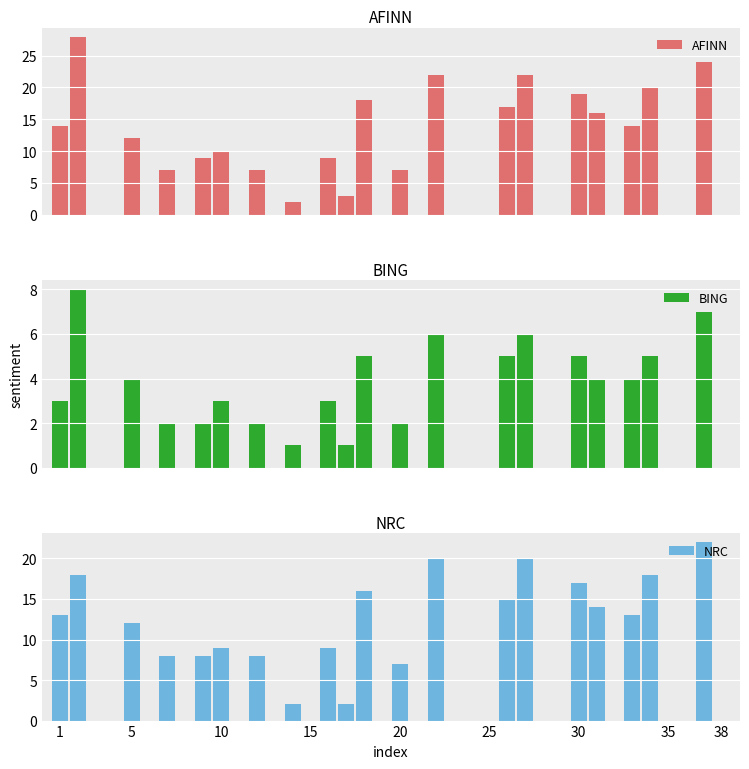

What is the sum of all BING values?

78